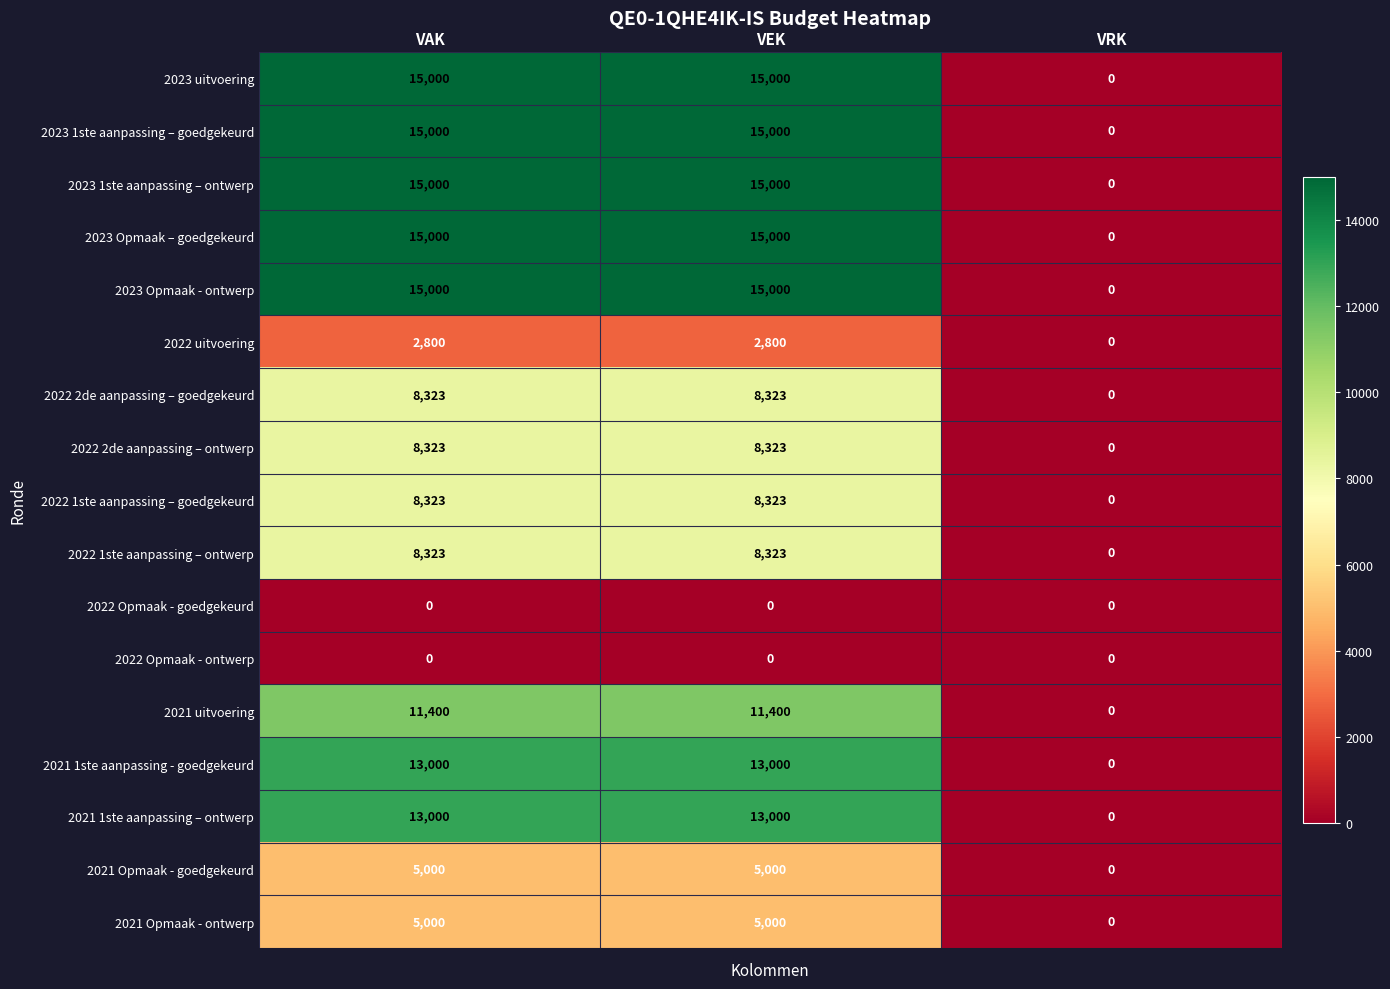

What is the difference between the maximum and minimum values in the 2022 uitvoering series?

2800